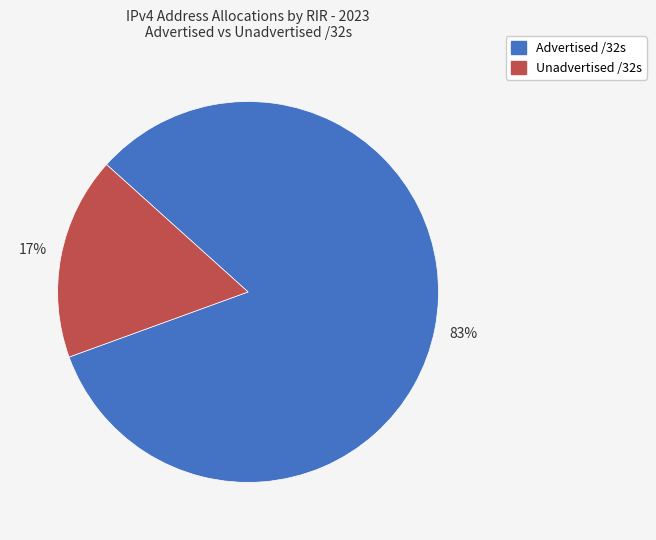

Is there a majority slice in this chart?

Yes